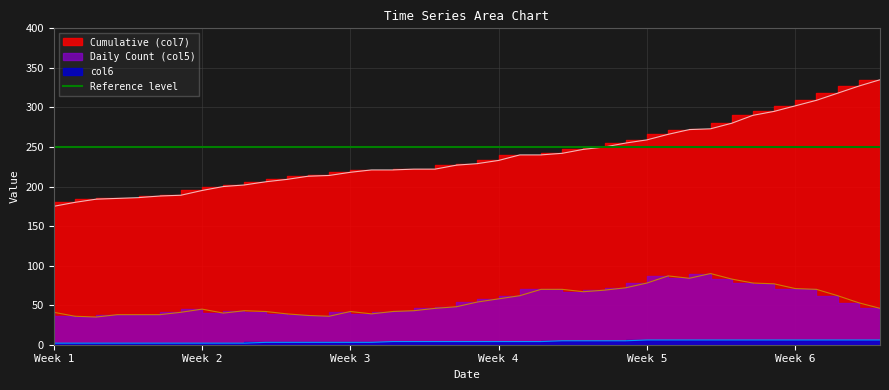

Is it true that Cumulative (col7) equals 74 at 20?

False